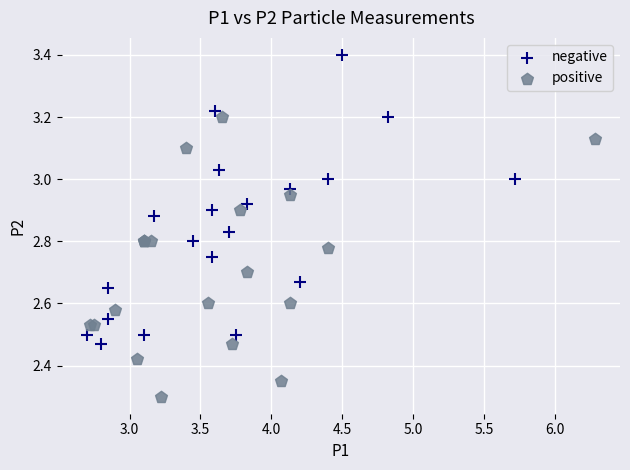

Which series contains the highest Y value?

negative